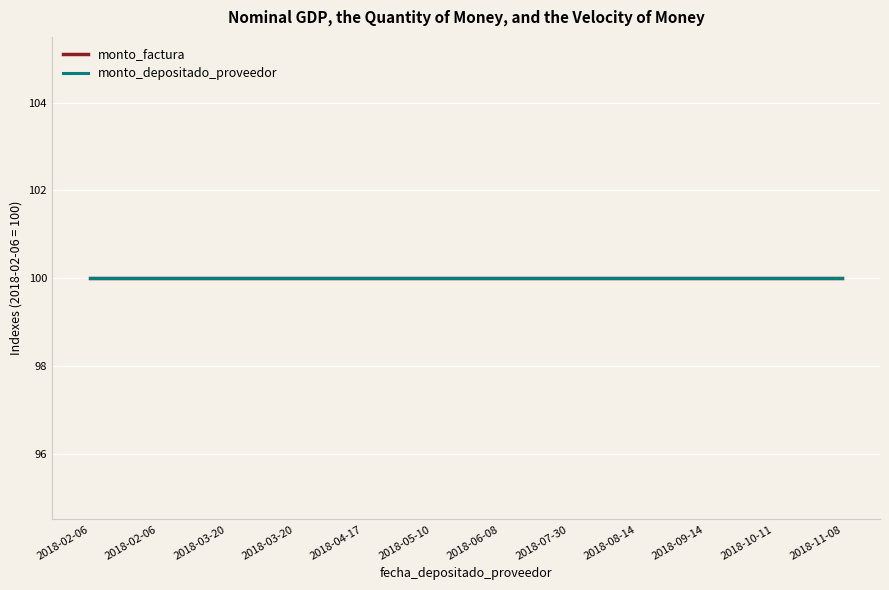

How many lines are shown in the chart?

2